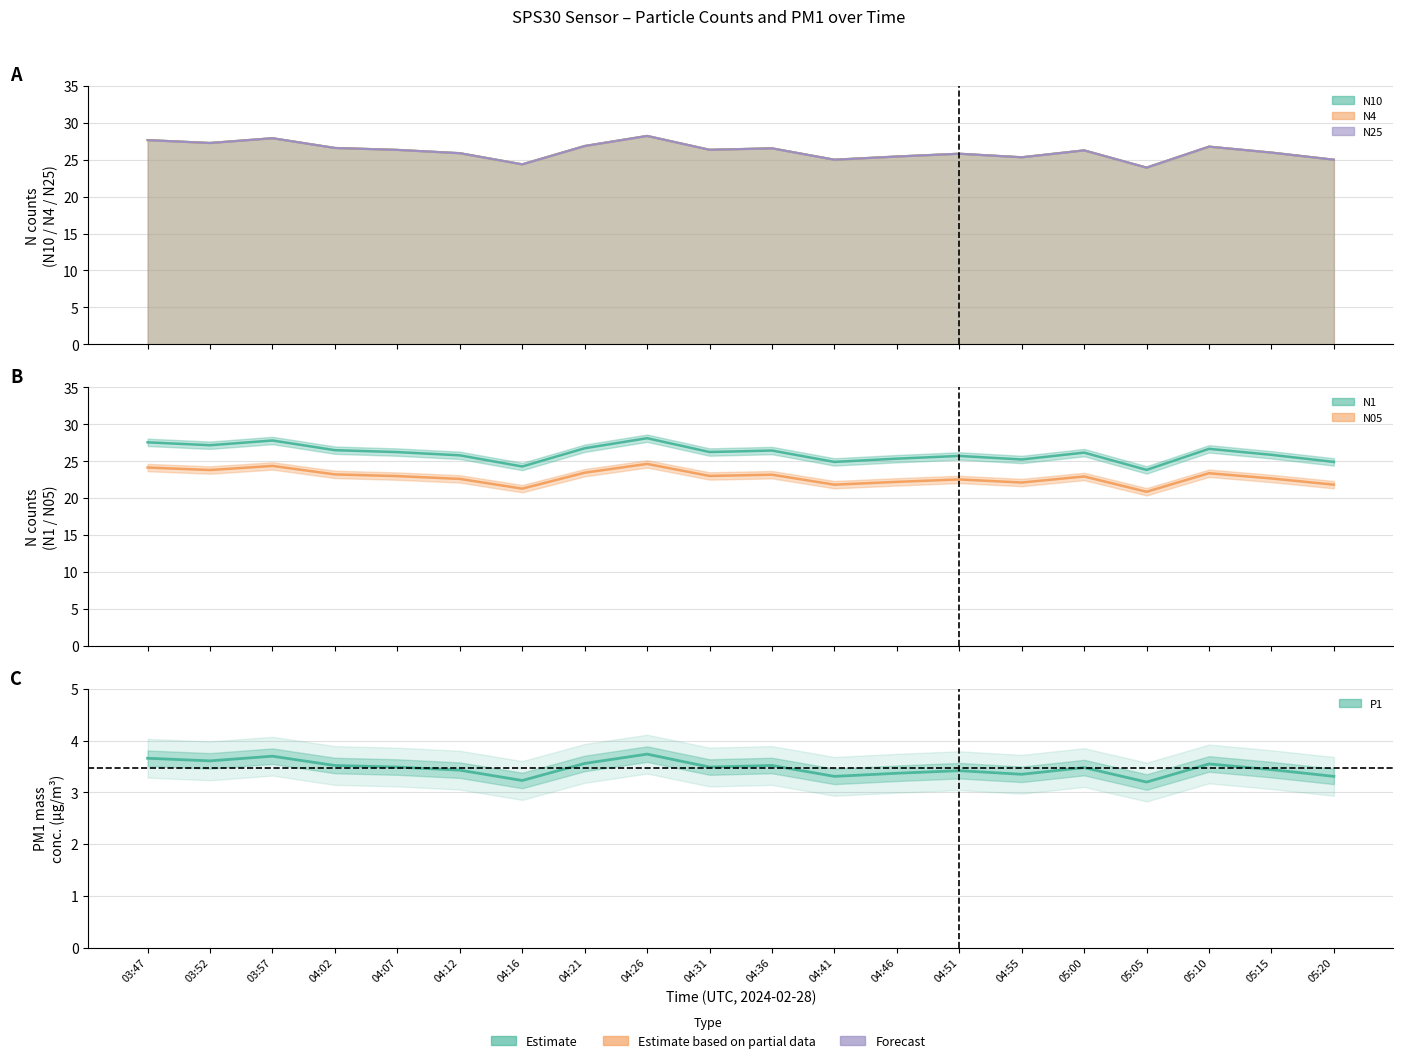

Is the value of N4 at 04:55 greater than the value of P1 at 04:36?

Yes